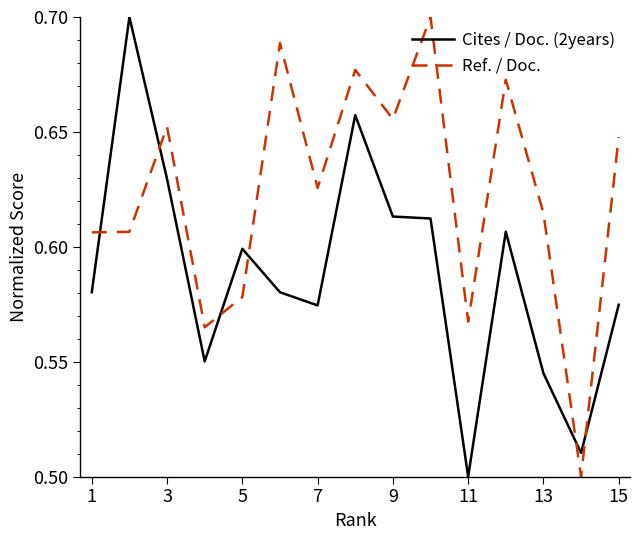

Which series has the largest total across all categories?

Ref. / Doc.